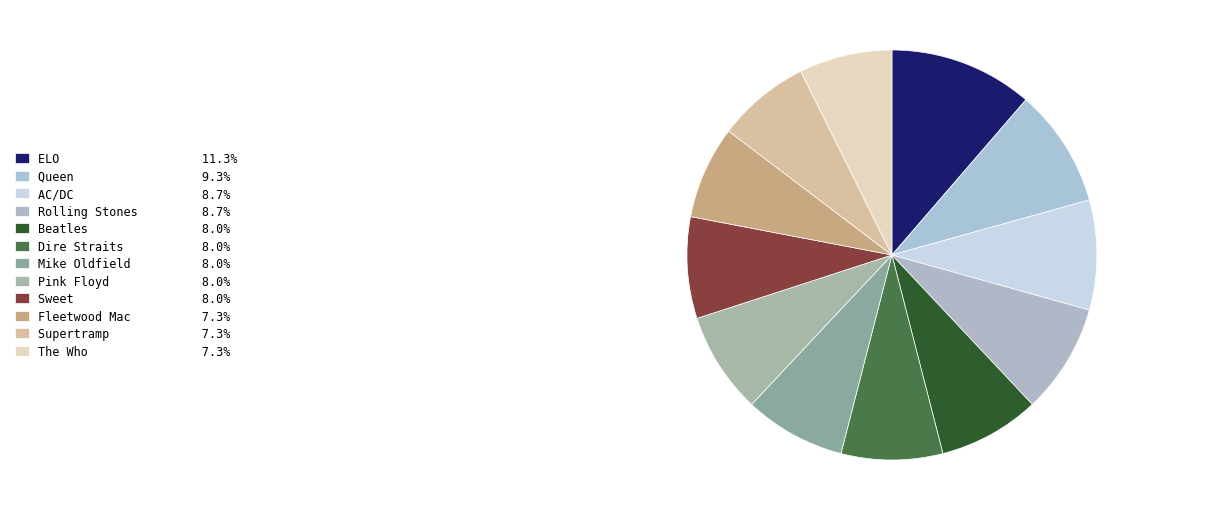

What is the smallest slice in the pie chart?

Fleetwood Mac